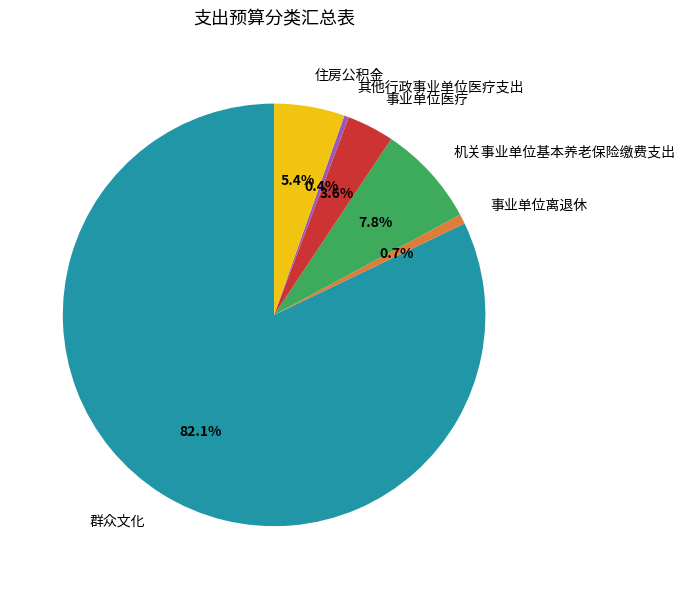

Count the number of slices in the pie.

6